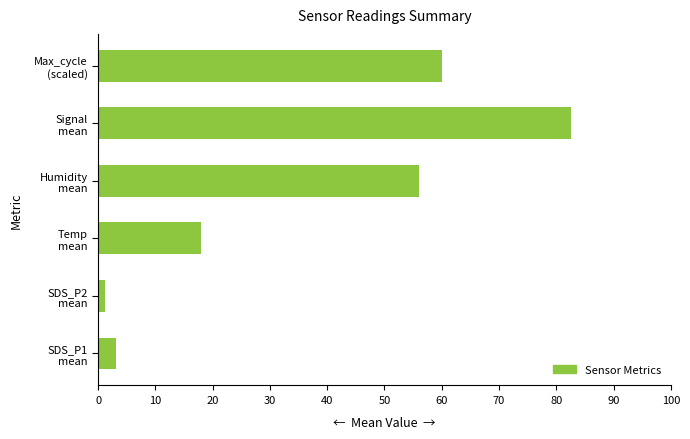

Which label corresponds to the largest value in the chart?

Signal
mean